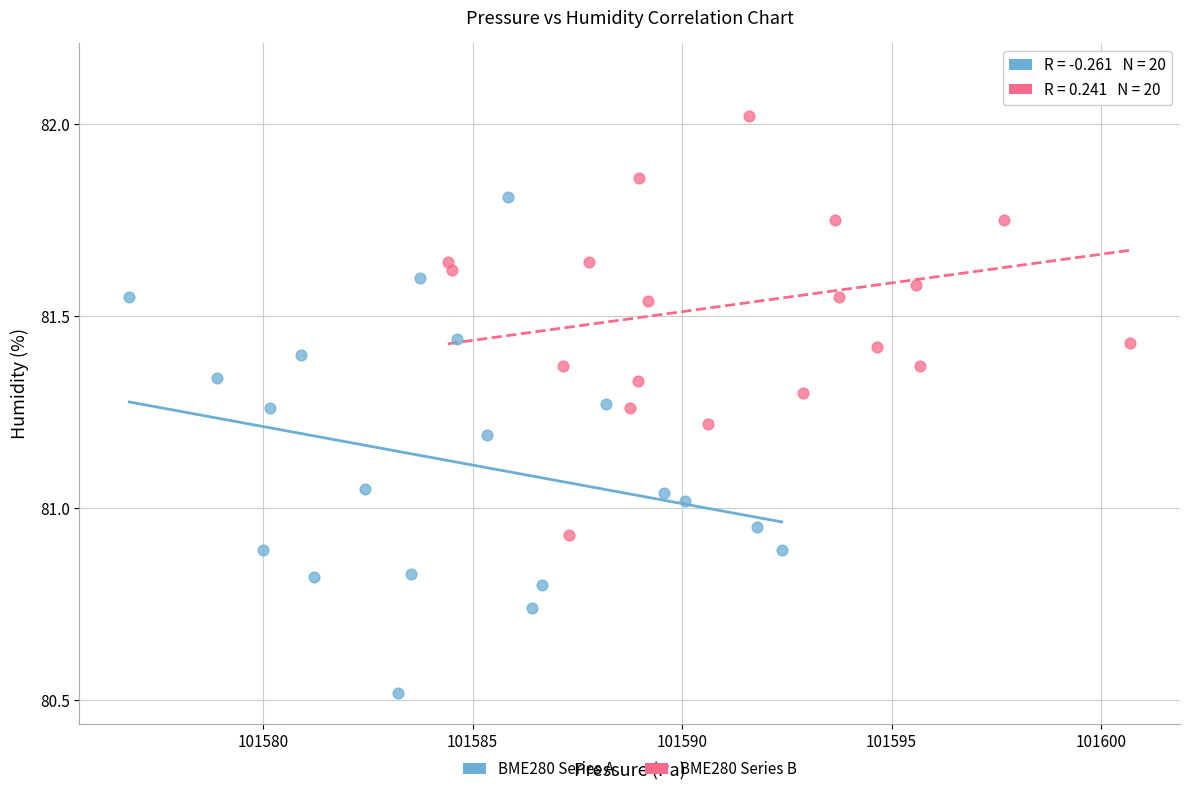

What are all the series names shown in the legend?

BME280 Series A, BME280 Series B